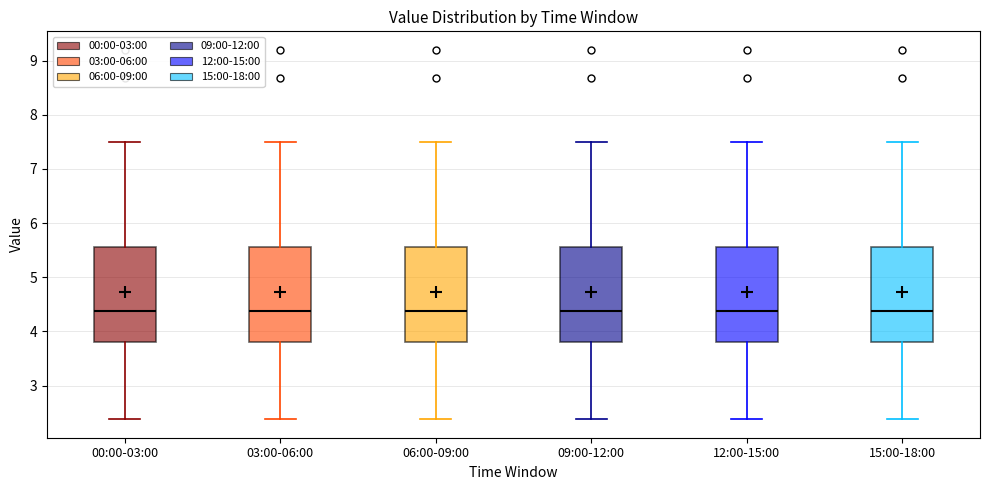

Where does the upper whisker of the box for 00:00-03:00 end on the y-axis? The values are not printed on the chart, so give them approximately, as read against the axis.

7.5